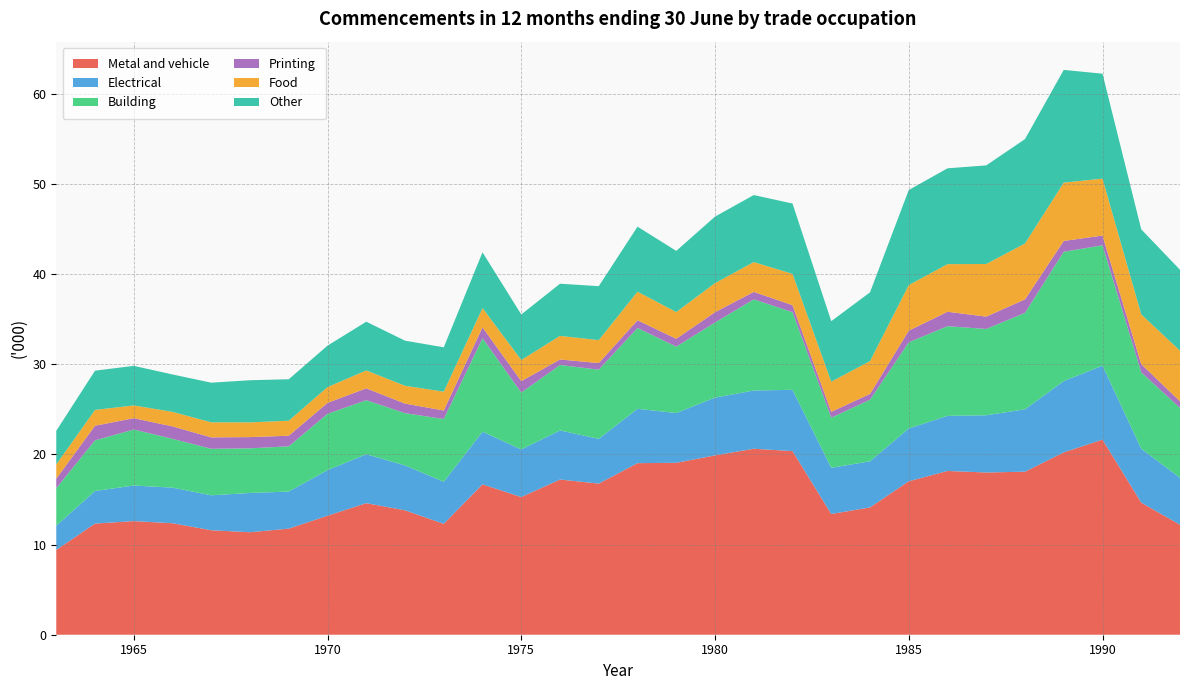

Reading left to right, what are all the values shown in this chart?

Metal and vehicle: 9.4	12.3	12.6	12.4	11.6	11.4	11.8	13.2	14.6	13.8	12.3	16.7	15.3	17.2	16.8	19.0	19.1	19.9	20.6	20.4	13.4	14.1	17.0	18.2	18.0	18.1	20.2	21.6	14.7	12.2
Electrical: 2.7	3.6	3.9	4.0	3.9	4.4	4.1	5.1	5.4	5.0	4.7	5.8	5.3	5.4	5.0	6.0	5.5	6.4	6.5	6.8	5.1	5.1	5.9	6.1	6.4	6.9	7.9	8.2	6.0	5.2
Building: 4.2	5.6	6.2	5.4	5.2	5.0	5.0	6.3	6.0	5.8	7.0	10.4	6.3	7.3	7.7	9.0	7.4	8.3	10.1	8.6	5.6	6.8	9.6	10.0	9.6	10.7	14.3	13.4	8.5	7.8
Printing: 1.1	1.6	1.3	1.4	1.3	1.2	1.2	1.2	1.3	1.1	0.9	1.2	1.3	0.6	0.7	0.9	0.9	1.1	0.8	0.8	0.6	0.6	1.3	1.6	1.4	1.5	1.2	1.1	0.9	0.7
Food: 1.6	1.8	1.4	1.6	1.7	1.6	1.7	1.7	2.0	2.0	2.1	2.1	2.3	2.6	2.5	3.2	3.0	3.2	3.3	3.5	3.3	3.6	5.1	5.3	5.8	6.2	6.5	6.3	5.5	5.6
Other: 3.7	4.4	4.4	4.1	4.4	4.7	4.6	4.6	5.4	5.0	4.9	6.2	5.0	5.8	6.0	7.2	6.8	7.4	7.4	7.8	6.7	7.6	10.5	10.6	10.9	11.6	12.5	11.6	9.4	9.0